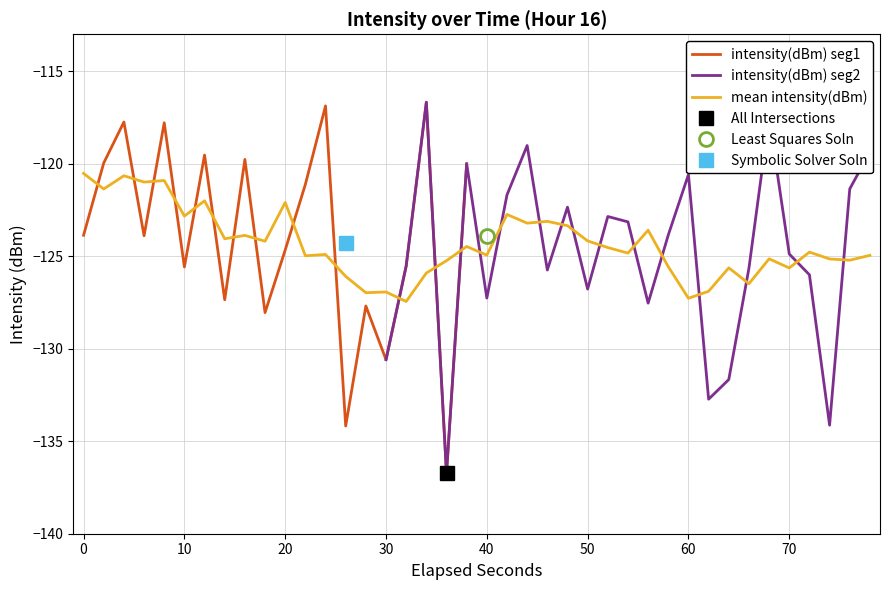

Is it true that intensity(dBm) seg1 equals -124.7 at 20?

True